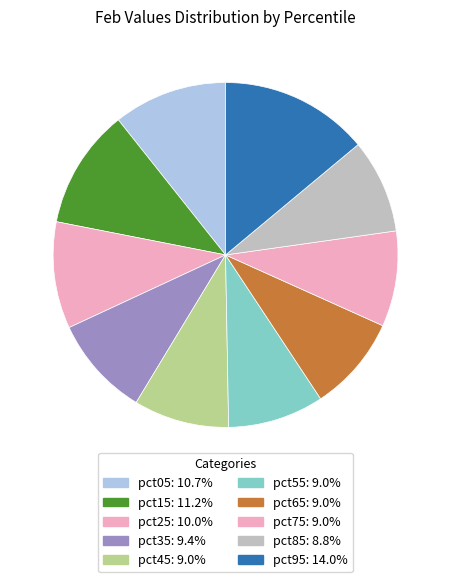

How many segments does this pie chart have?

10